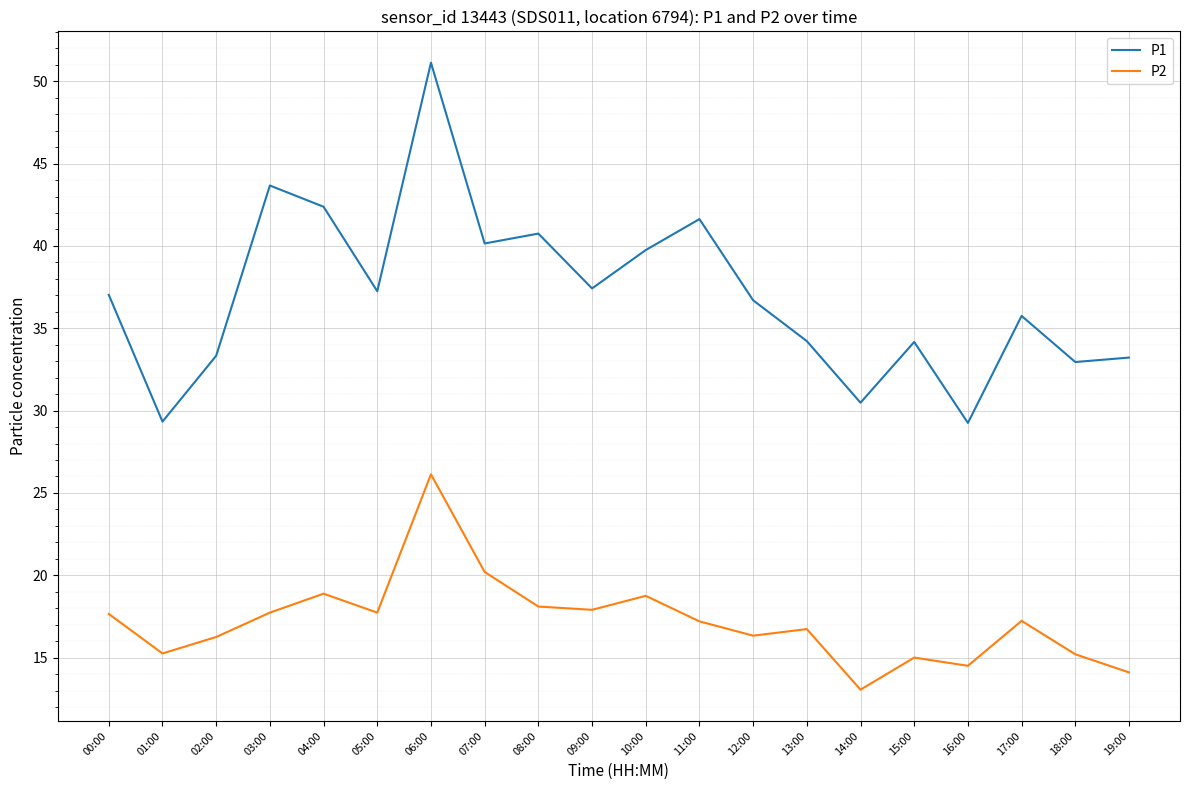

The P1 series shows 39.8 at 10:00. True or false?

True